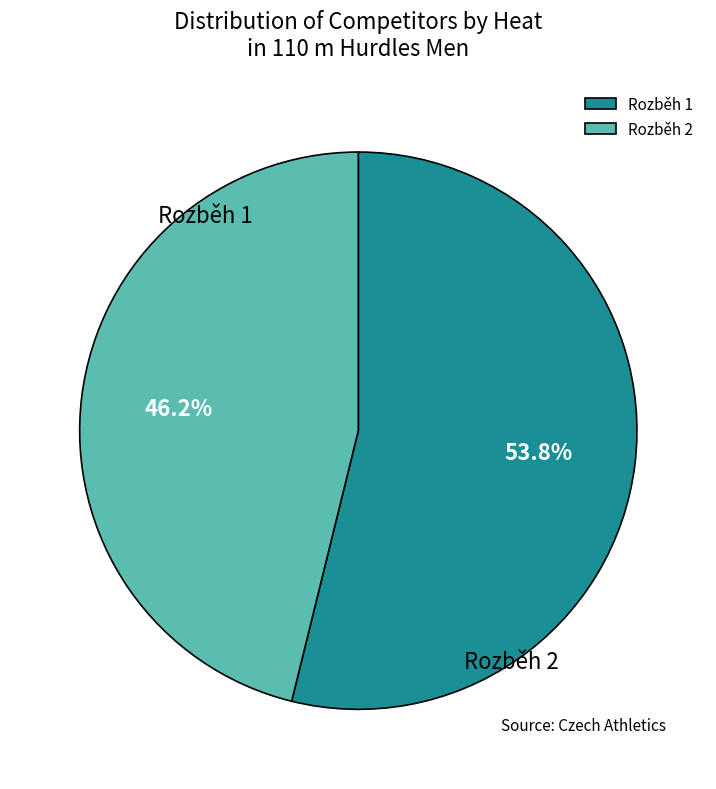

Is there a majority slice in this chart?

Yes